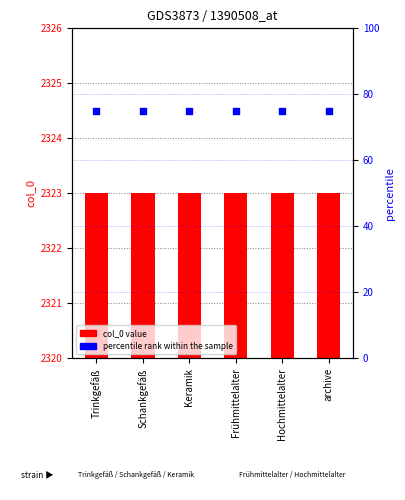

Which series has the widest spread of Y values?

col_0 value